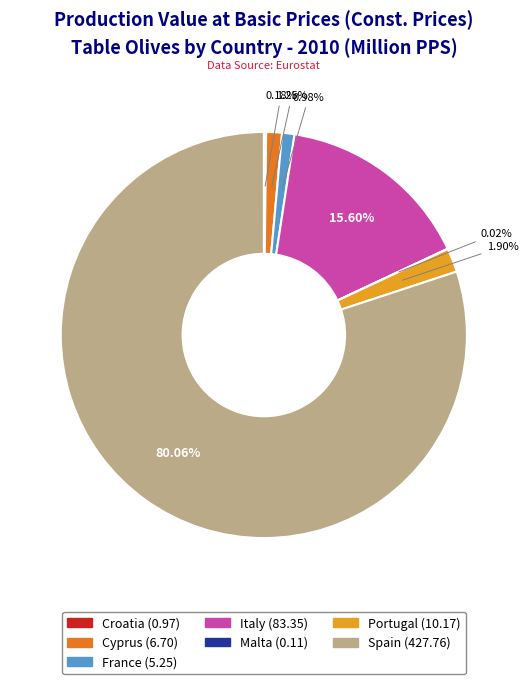

Between Portugal and France, which is larger?

Portugal